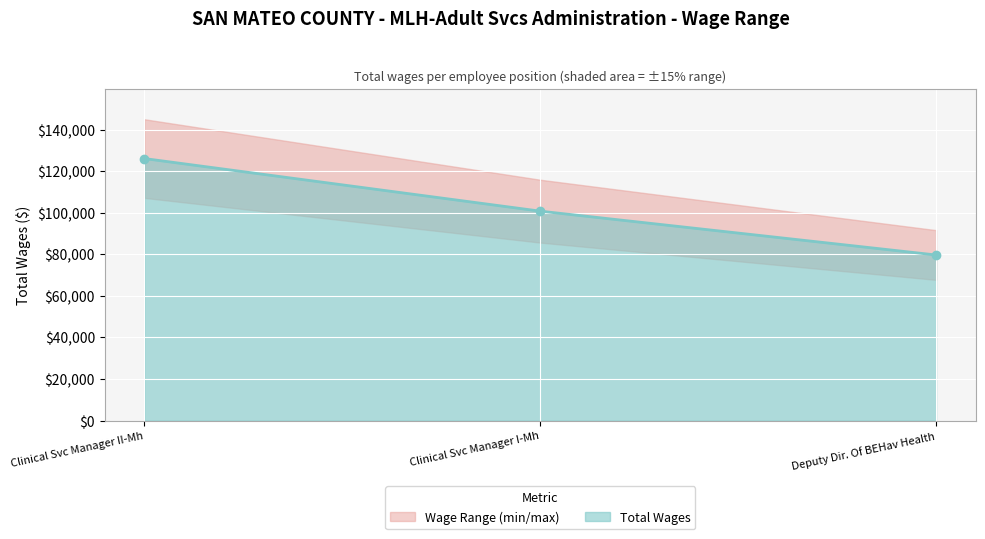

Reading left to right, list all the values displayed in this chart.

Clinical Svc Manager II-Mh=126171	Clinical Svc Manager I-Mh=100841	Deputy Dir. Of BEHav Health=79727